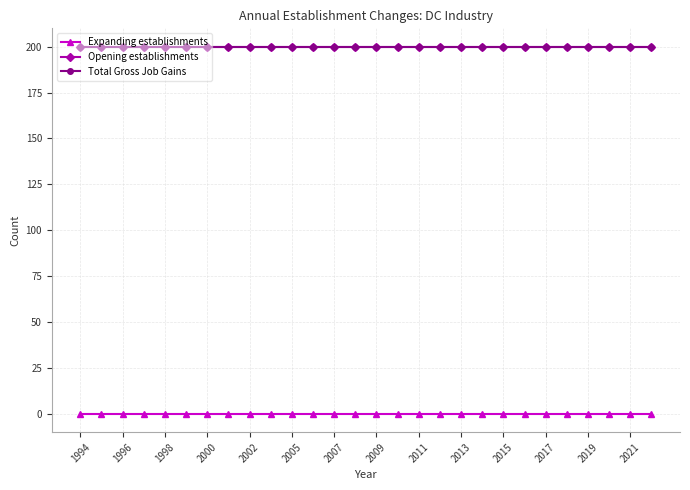

Reading right to left, list all the values displayed in this chart.

Expanding establishments: 0	0	0	0	0	0	0	0	0	0	0	0	0	0	0	0	0	0	0	0	0	0	0	0	0	0	0	0
Opening establishments: 200	200	200	200	200	200	200	200	200	200	200	200	200	200	200	200	200	200	200	200	200	200	200	200	200	200	200	200
Total Gross Job Gains: 200	200	200	200	200	200	200	200	200	200	200	200	200	200	200	200	200	200	200	200	200	200	200	200	200	200	200	200